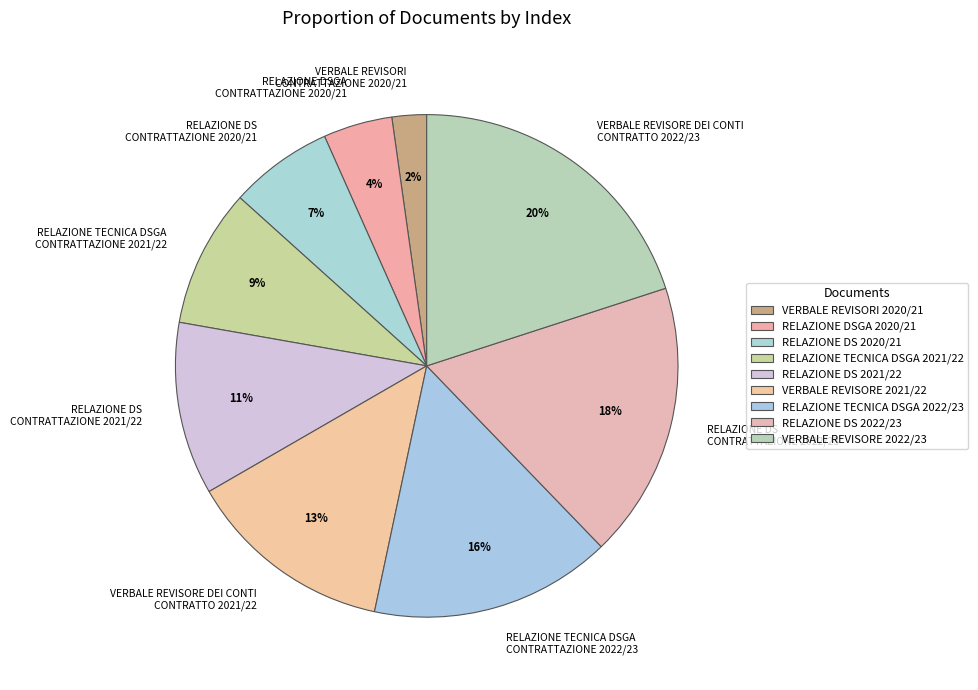

Is there any slice that represents more than half of the pie?

No